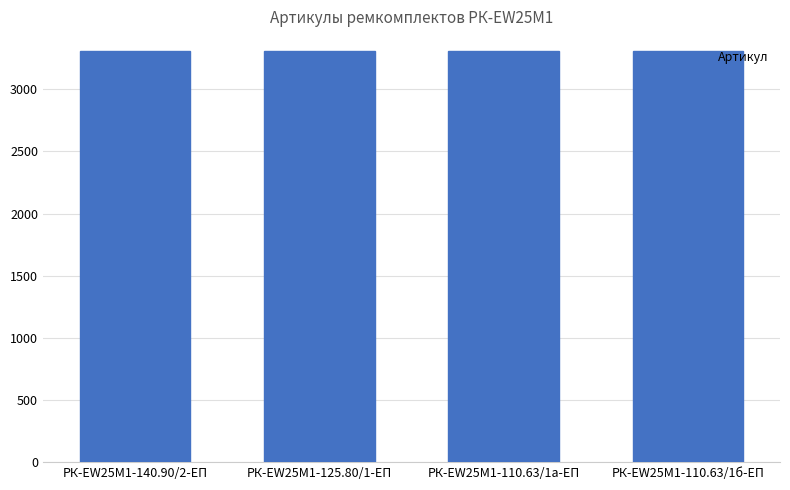

What value does the data have at РК-EW25M1-125.80/1-ЕП?

3309